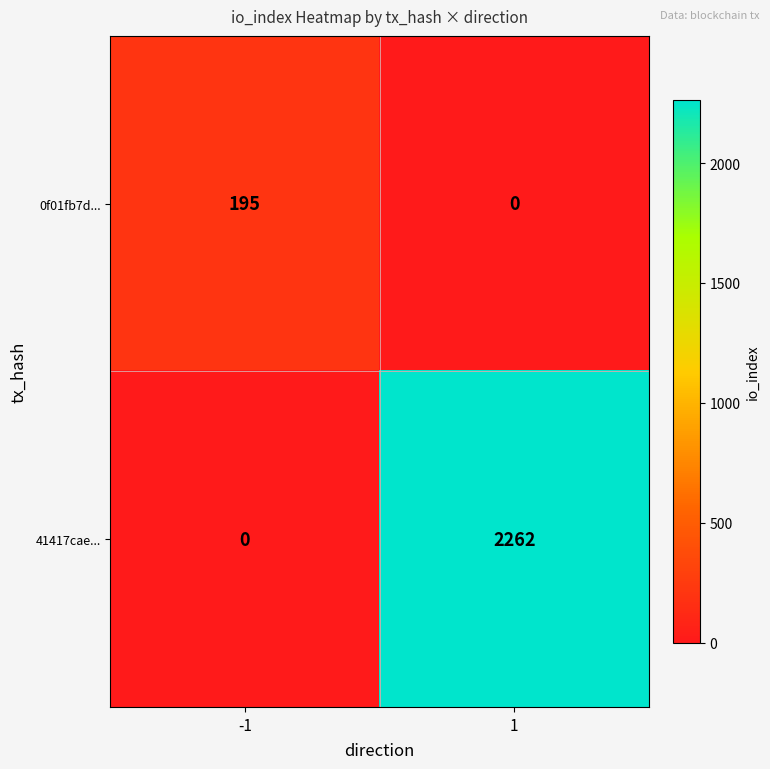

Reading left to right, transcribe all the data shown in this chart.

0f01fb7d...: 195	0
41417cae...: 0	2262